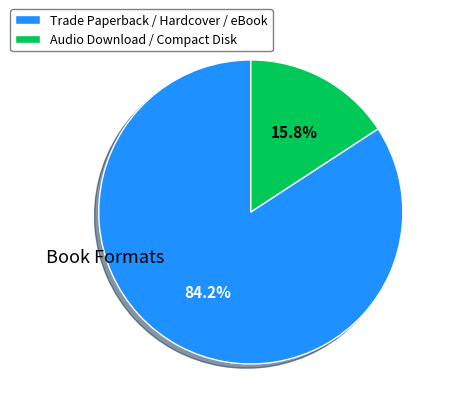

Rank the categories by value from lowest to highest.

Audio Download / Compact Disk, Trade Paperback / Hardcover / eBook